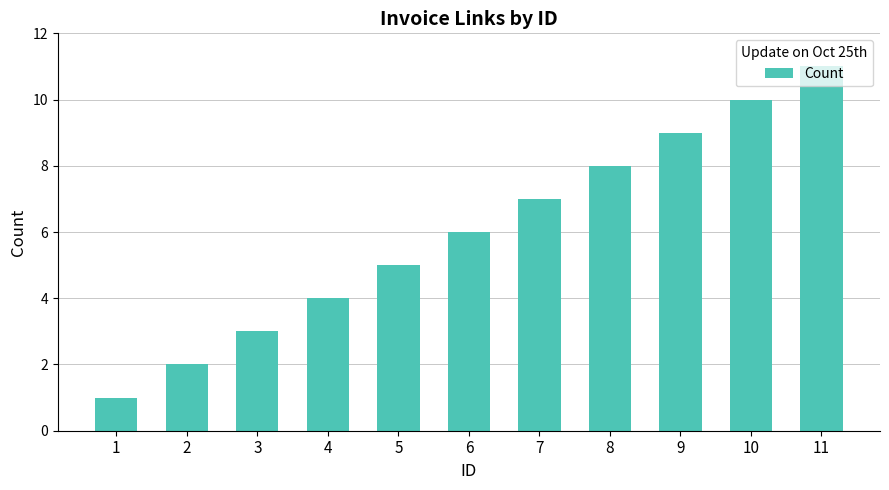

Reading right to left, extract all data points from this chart.

11	10	9	8	7	6	5	4	3	2	1